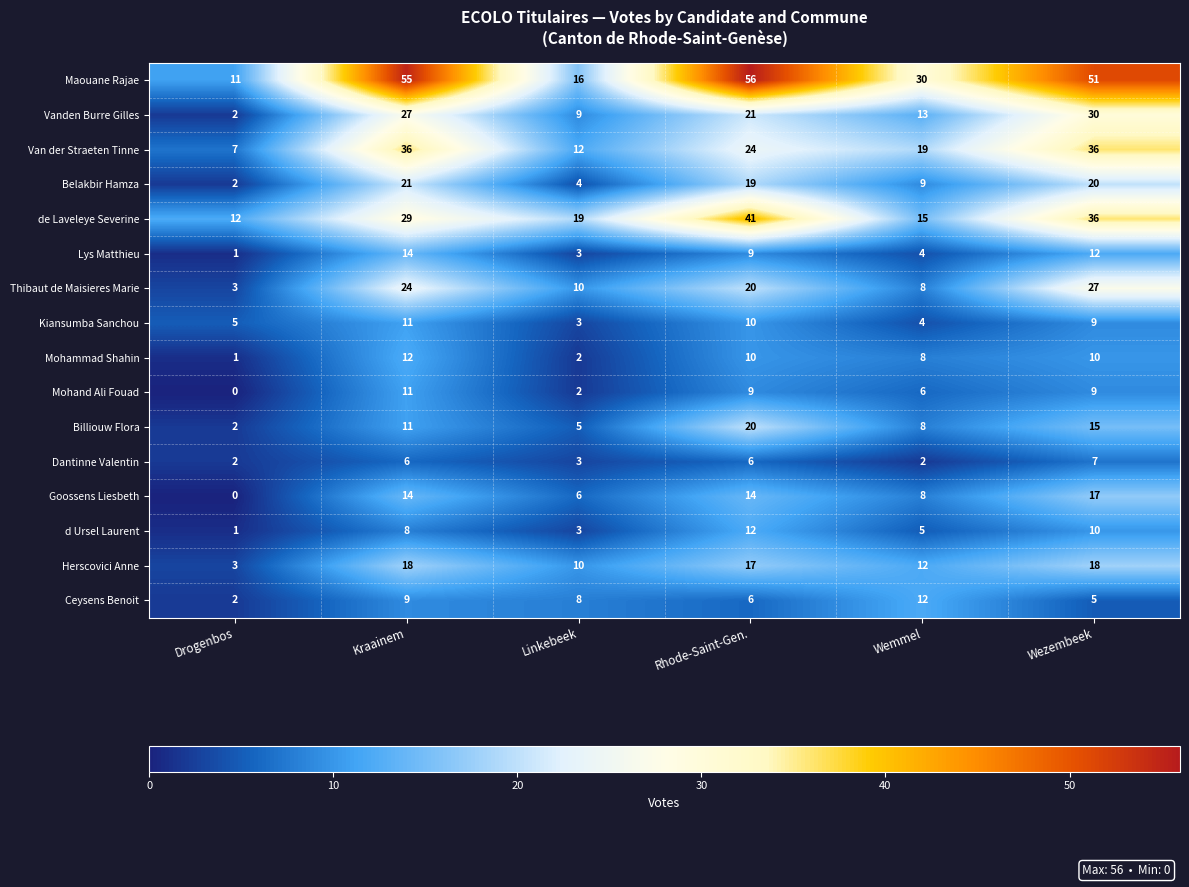

What is the difference between the highest and lowest values at Drogenbos?

12